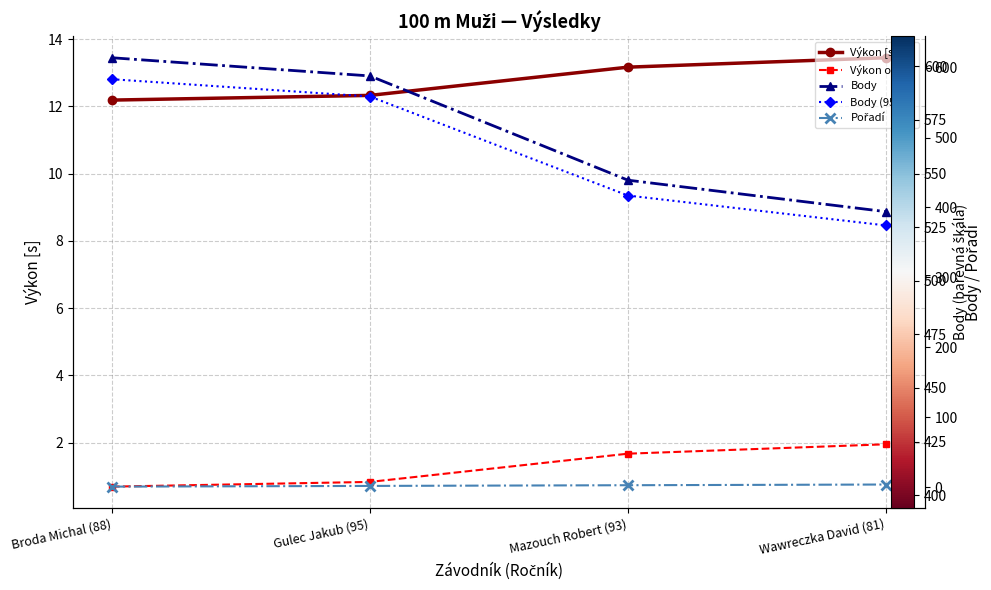

Which series has the largest total across all categories?

Body